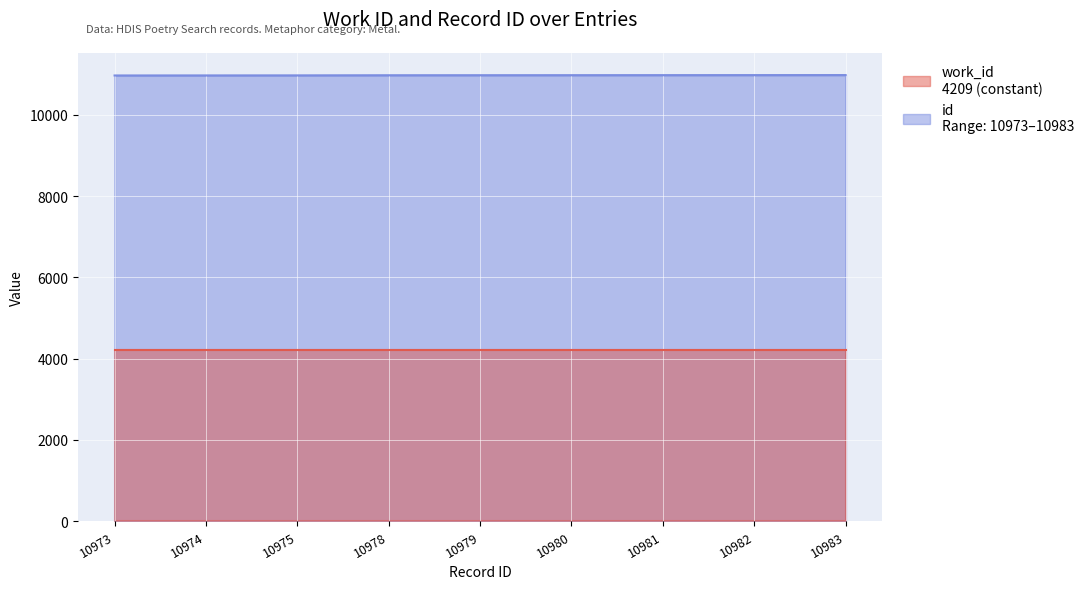

What is the ratio of the value at 10973 to the value at 10983?

1.0